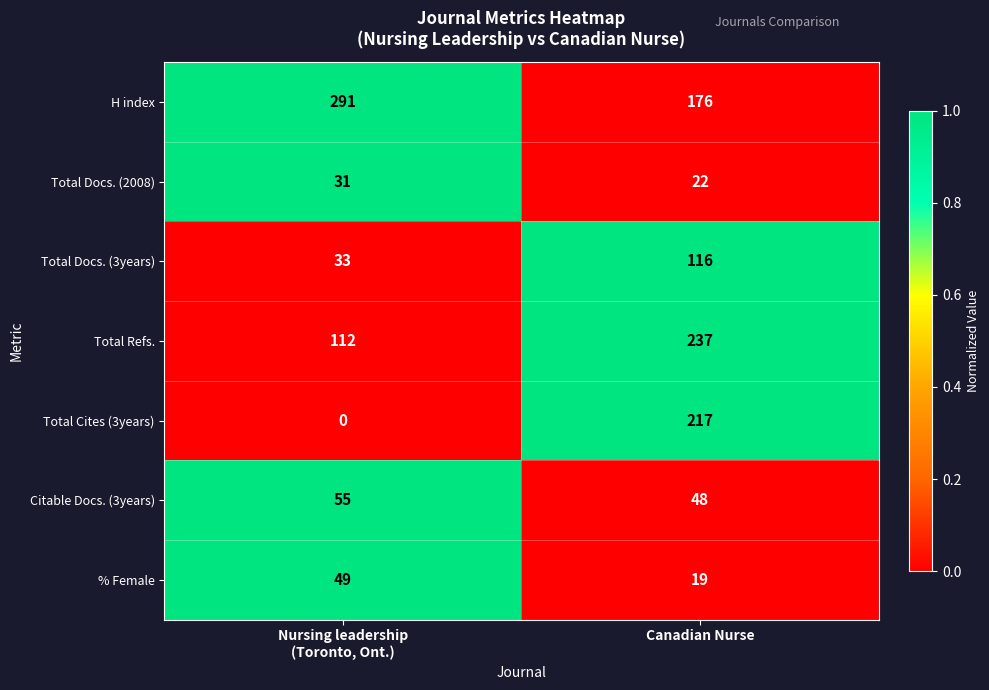

Is it true that Total Docs. (2008) equals 33 at Canadian Nurse?

False